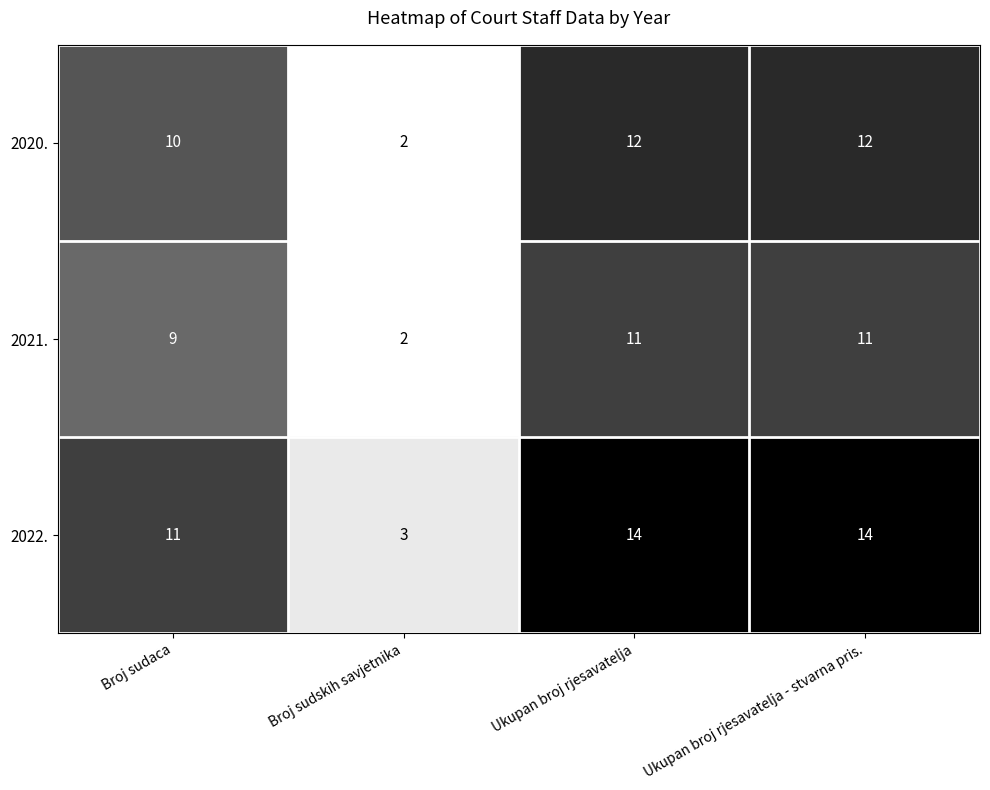

Count the 2021. values in the range 9 to 11.

3